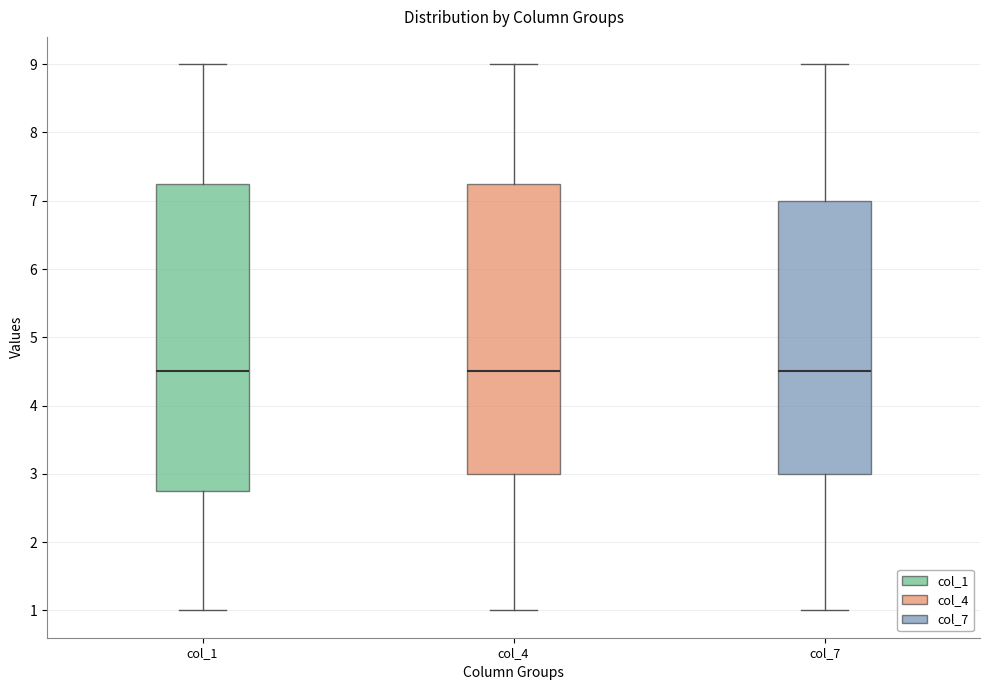

Comparing the boxes themselves (not the whiskers), which one is the tallest?

col_1